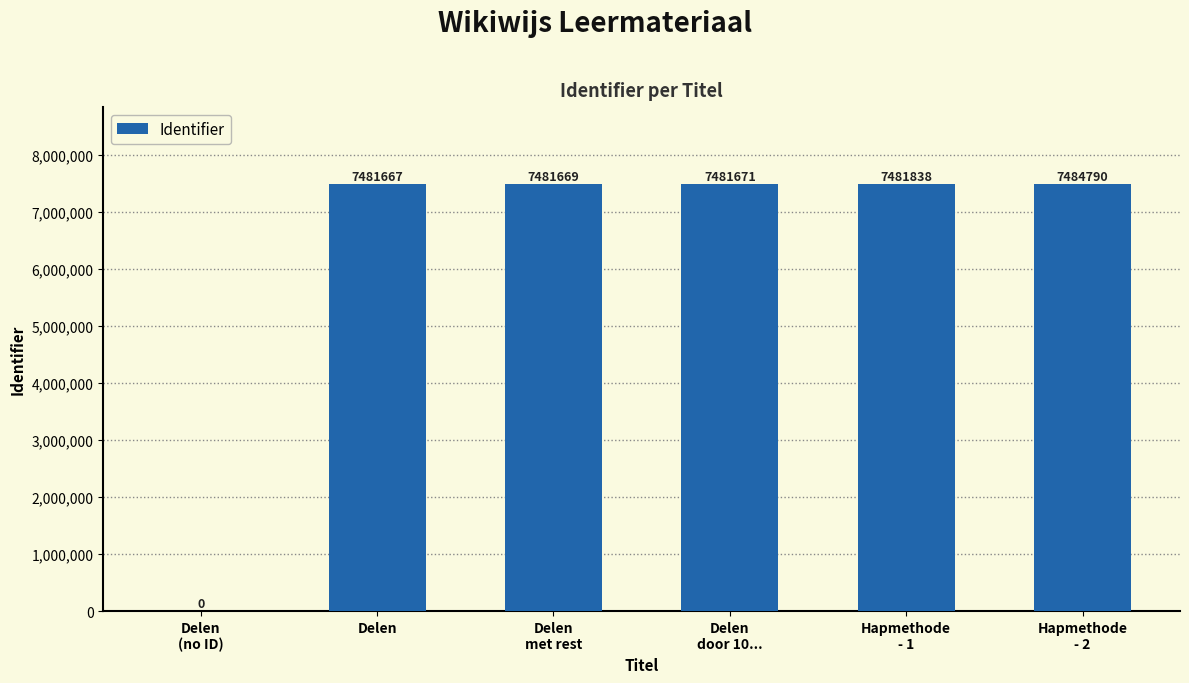

True or false: the data shows 7481671 at Delen
door 10....

True